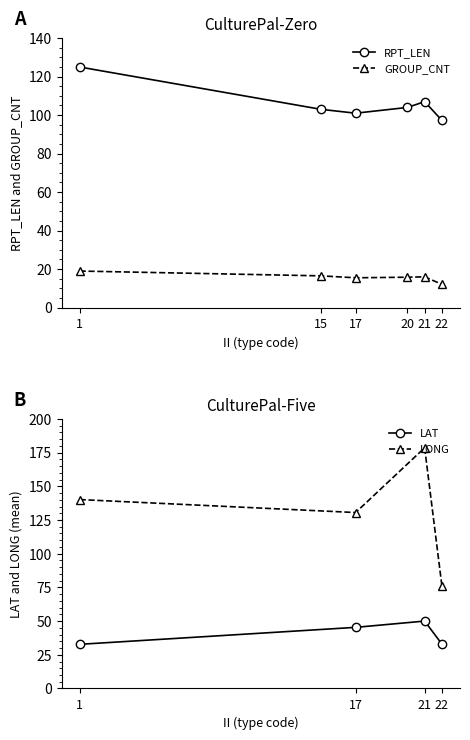

True or false: LONG has more than 0 interior local peaks.

True